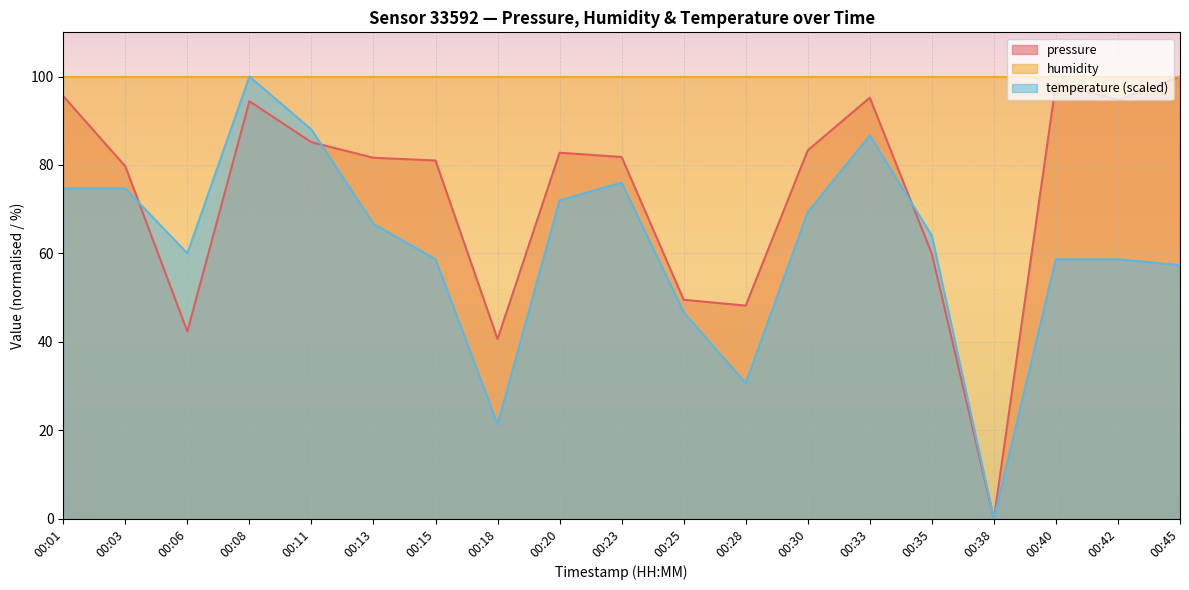

At which label is pressure closest to 50?

00:25